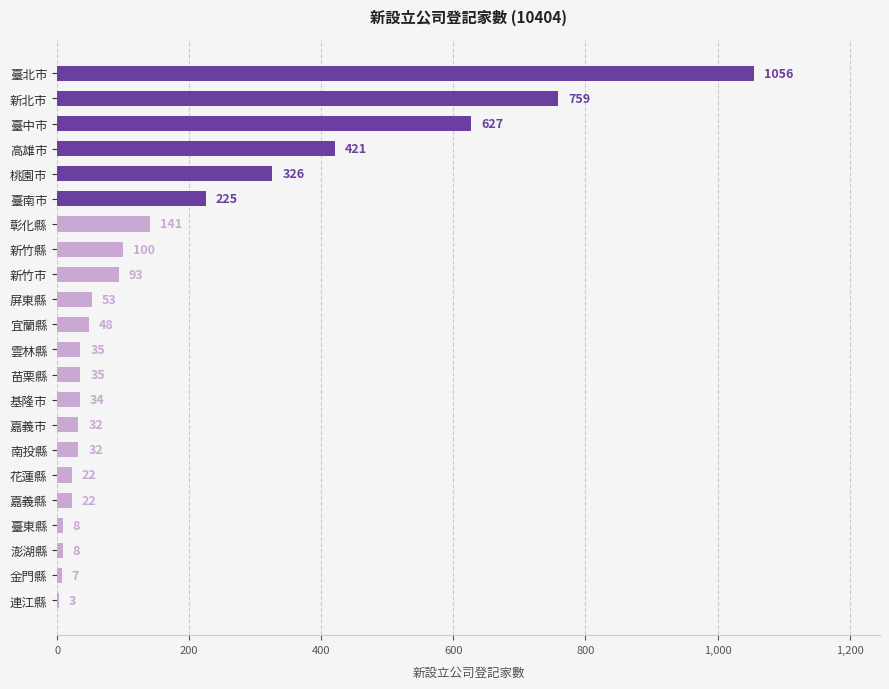

Is it true that the value at 新竹市 is 48?

False